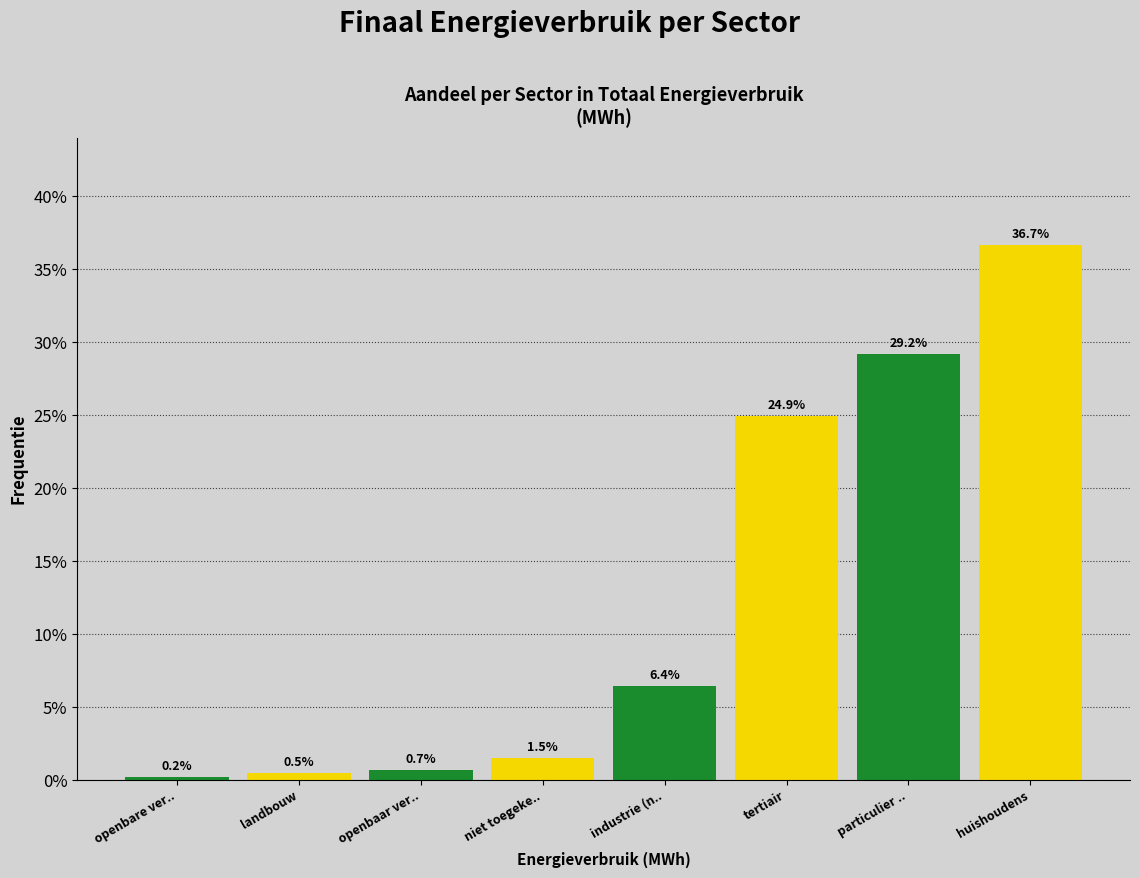

Reading left to right, what are all the values shown in this chart?

0.2	0.5	0.7	1.5	6.4	24.9	29.2	36.7